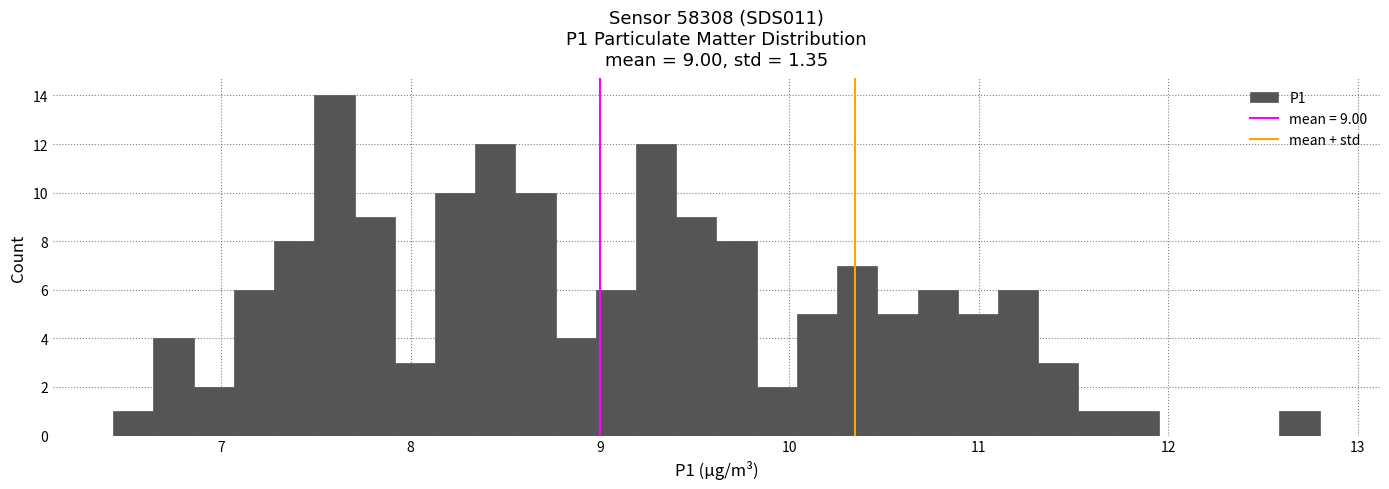

Around what value on the x-axis is the tallest bar? Give the approximate position of its centre, as read against the axis.

7.6